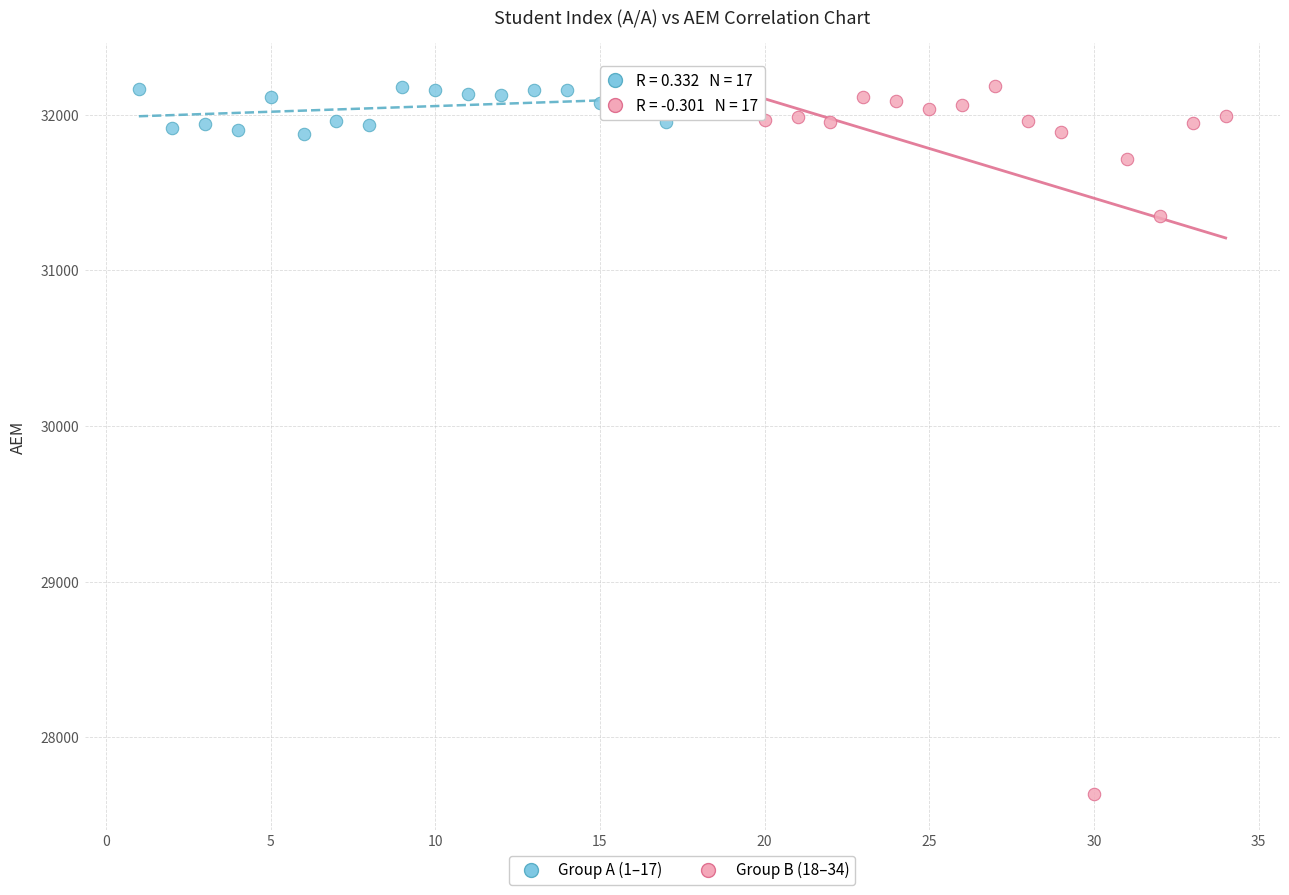

Which series has the widest spread of Y values?

Group B (18–34)